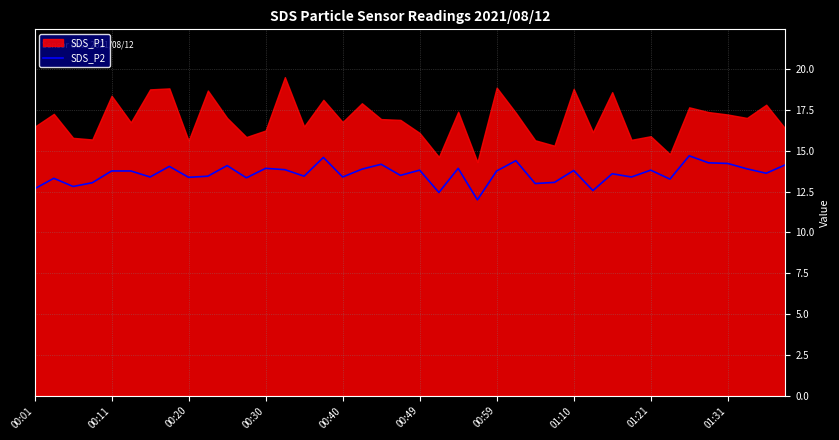

True or false: SDS_P2 has a value of 8.7 at 00:49.

False